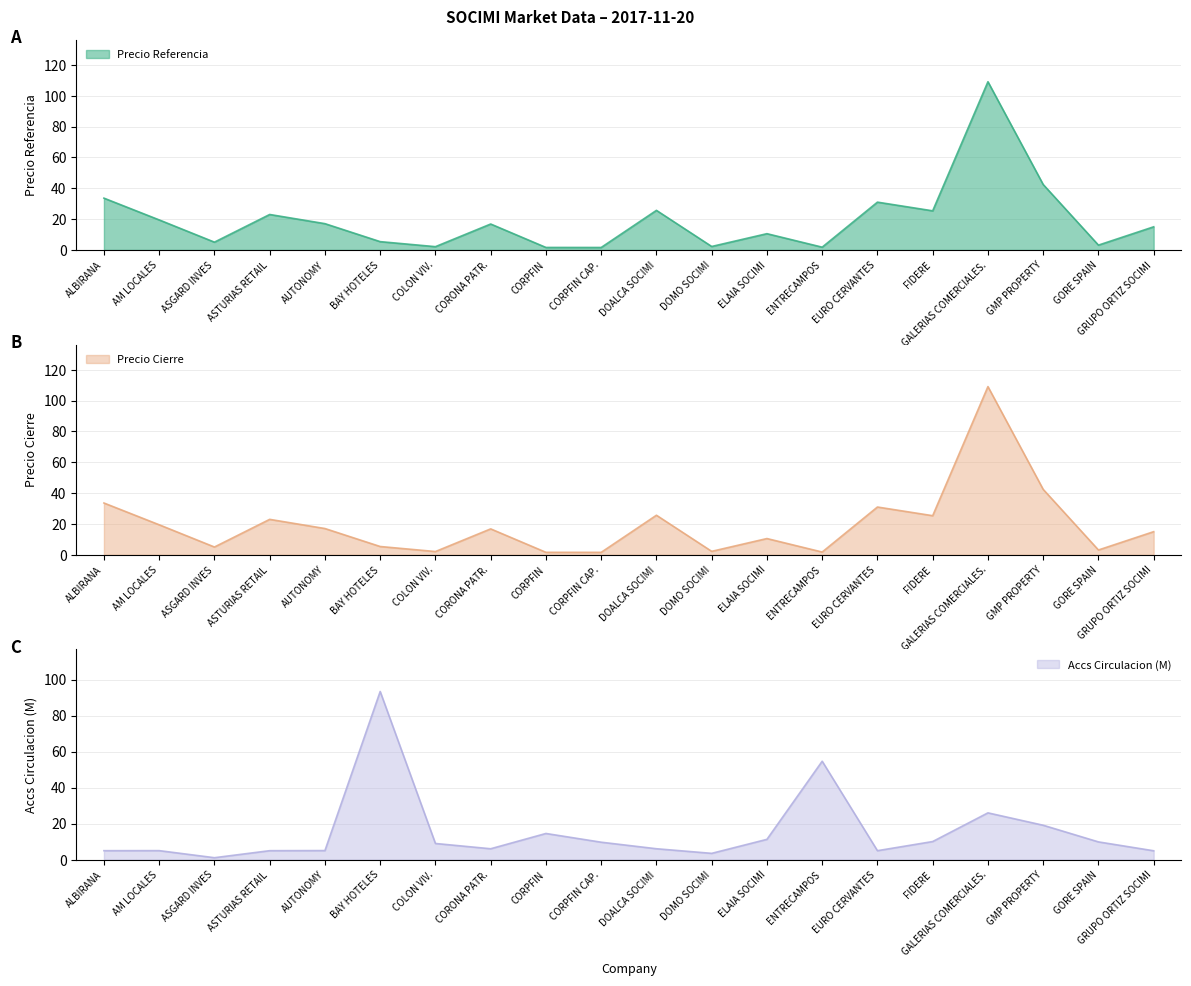

What is the sum of all Accs Circulacion (M) values?

304.5